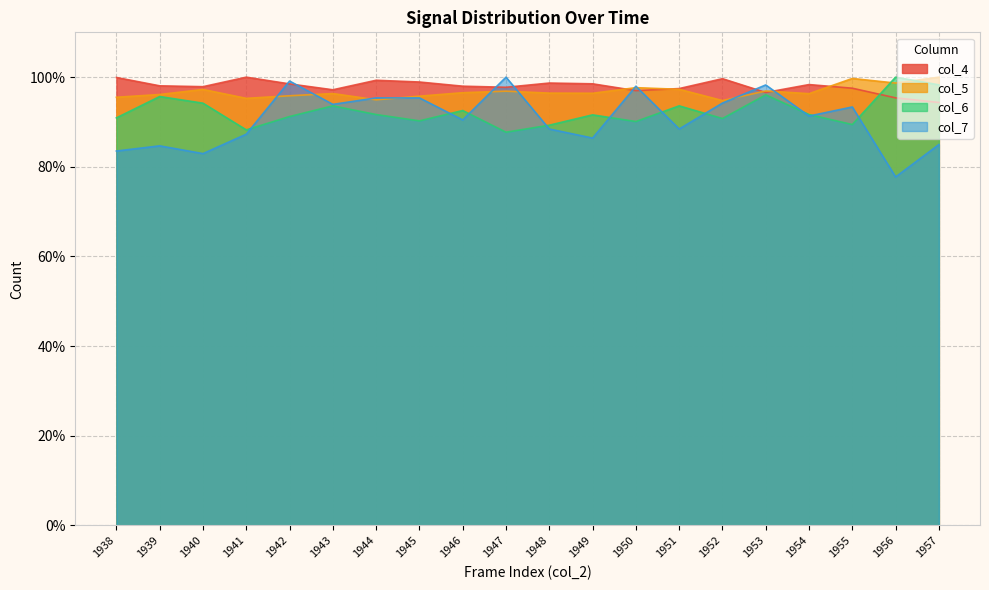

What is the difference between the maximum and second lowest values in the col_7 series?

17.1